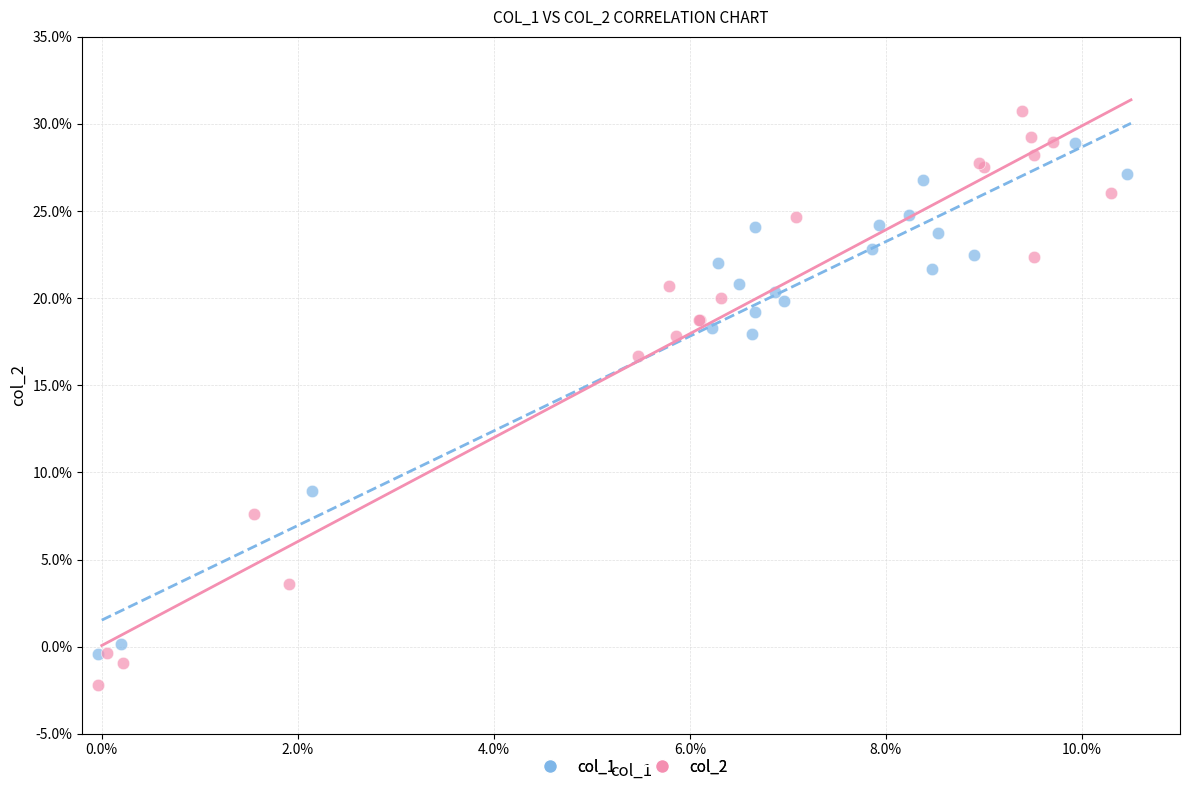

Which series has the largest Y range (max minus min)?

col_2